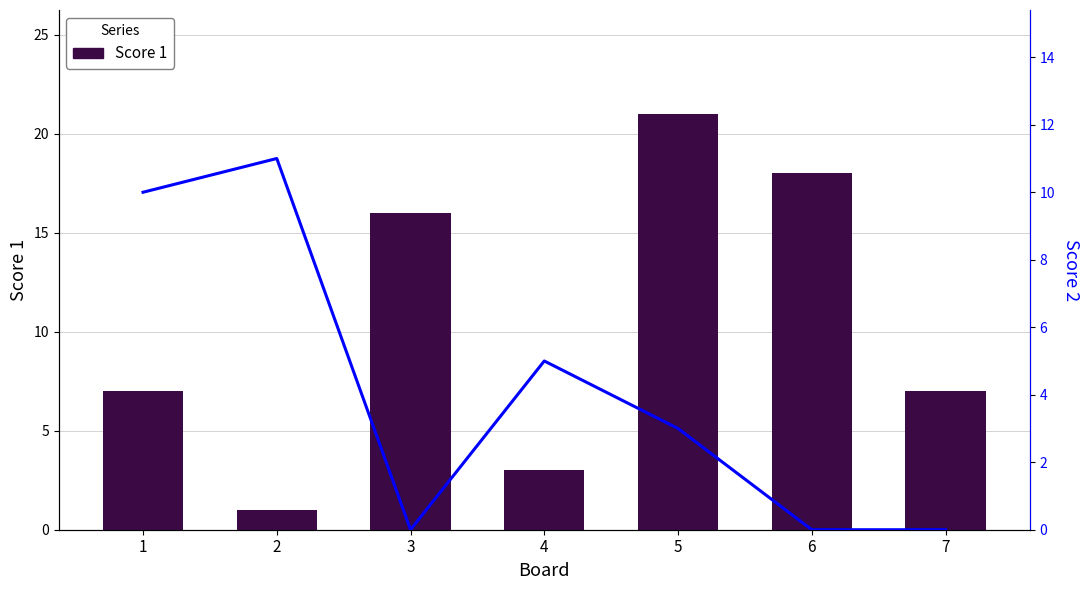

Where is Score 1 nearest to the value 11?

1